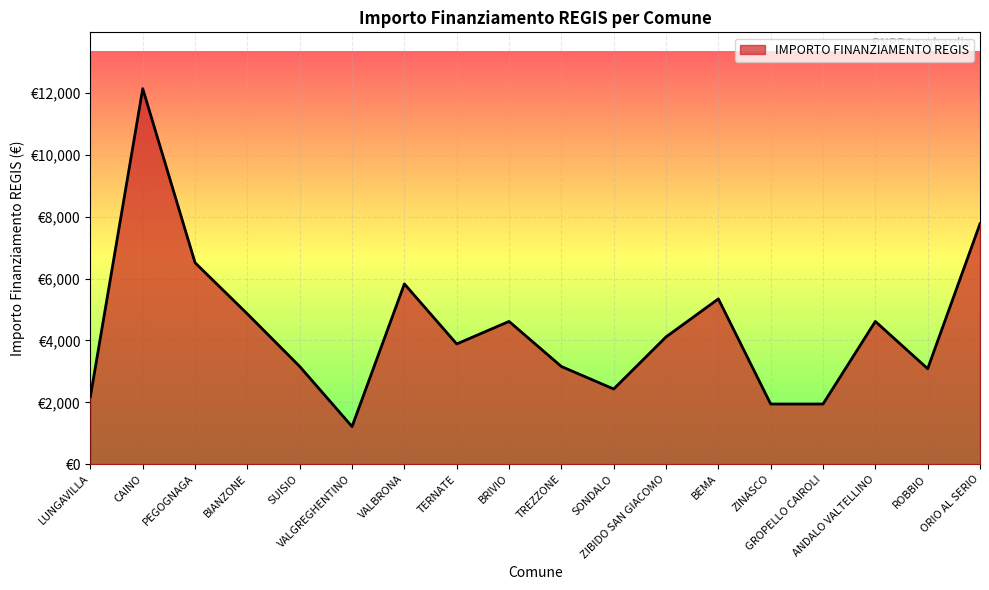

Which label corresponds to the largest value in the chart?

CAINO